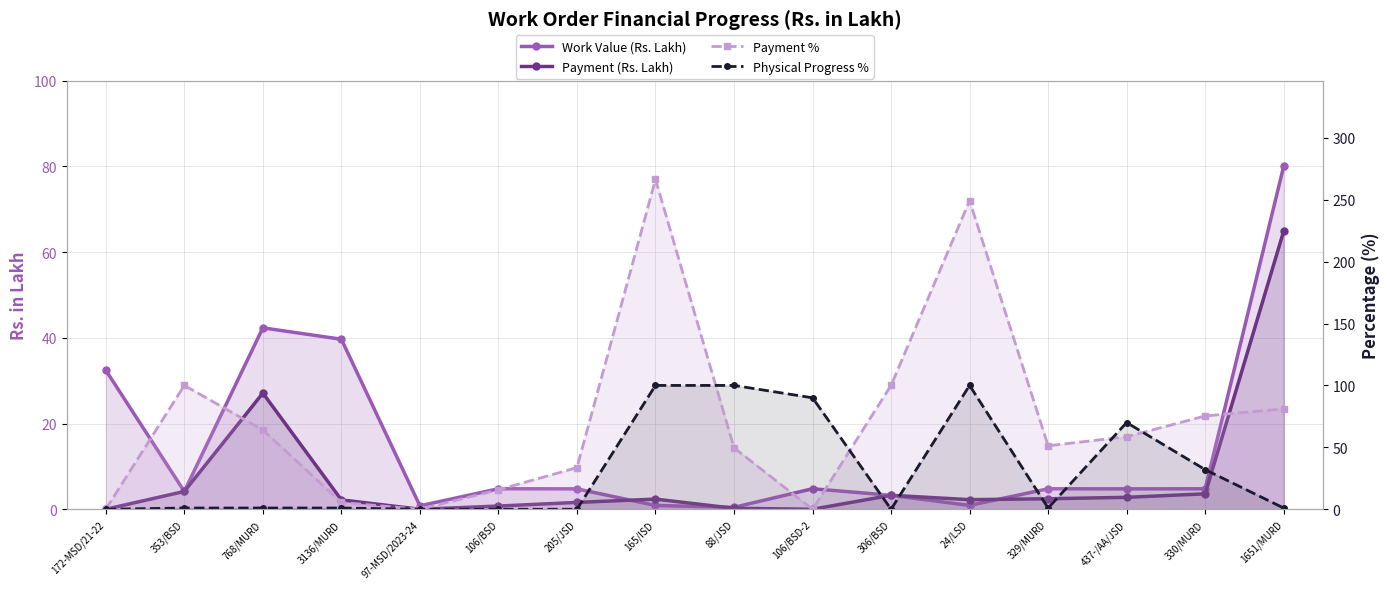

How many lines are shown in the chart?

4